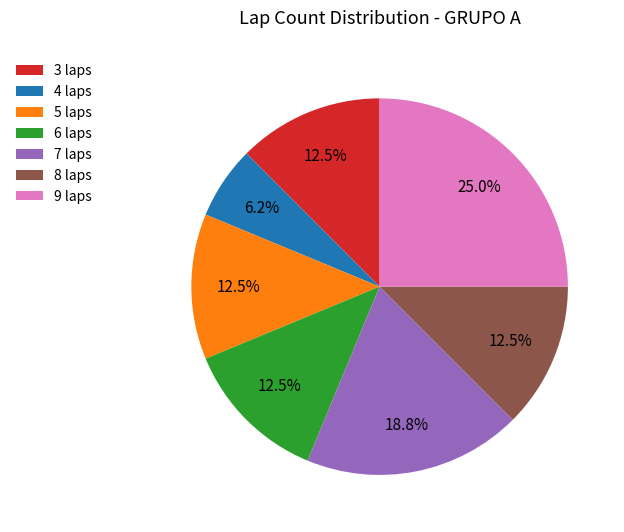

What percentage do 6 laps and 9 laps together represent?

37.5%